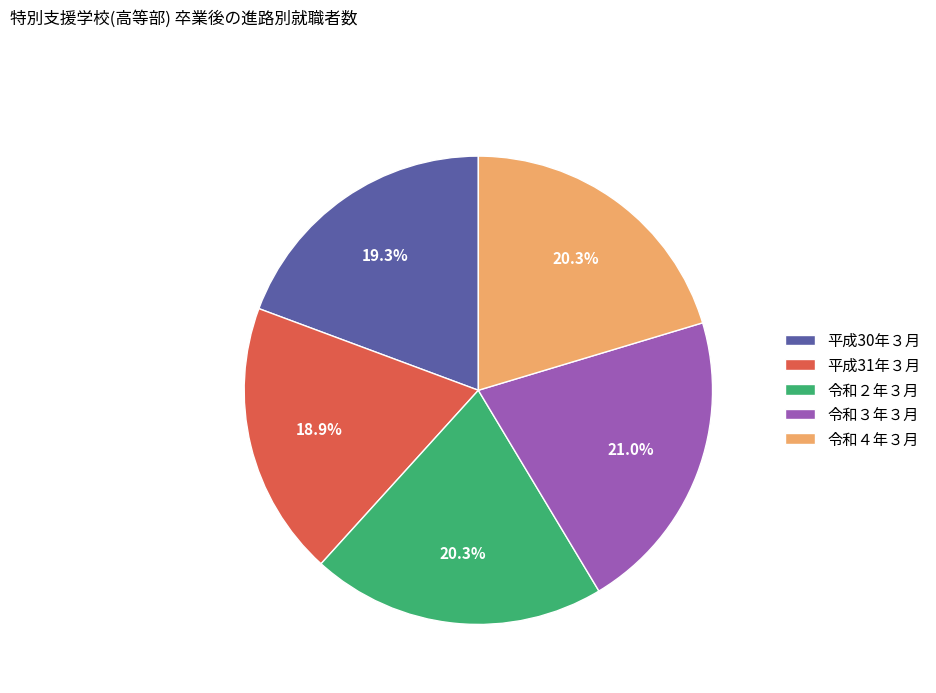

Between 平成30年３月 and 令和４年３月, which is larger?

令和４年３月